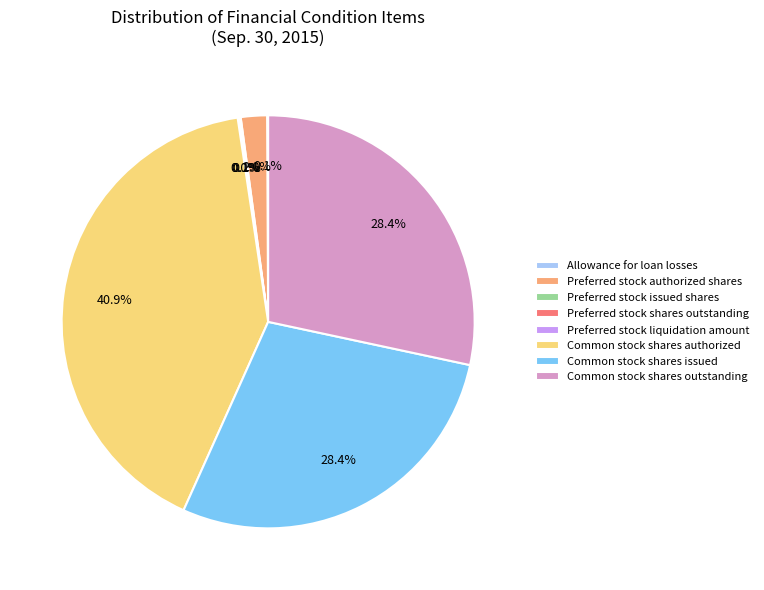

Combined, do Preferred stock authorized shares and Common stock shares authorized account for over 50%?

No